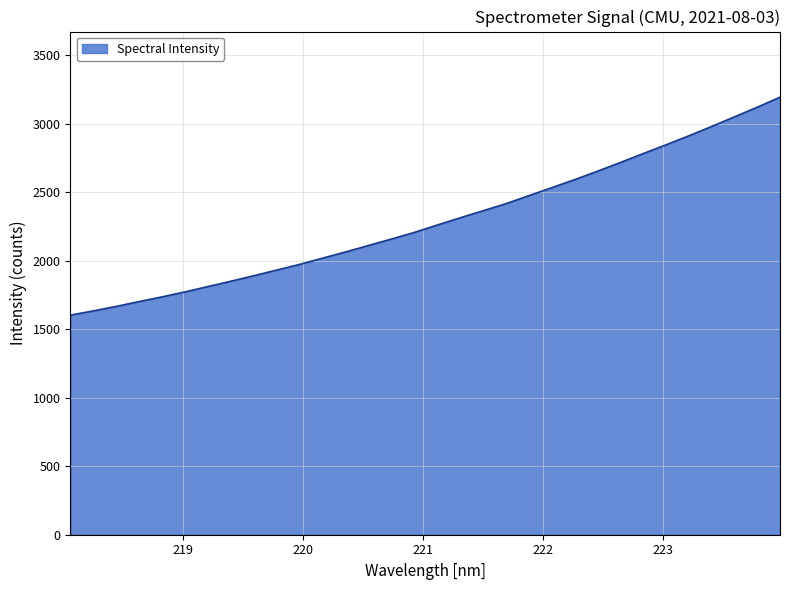

Reading left to right, list all the values displayed in this chart.

1603.6	1634.3	1667.1	1702.7	1736.7	1773.1	1811.9	1850.9	1890.9	1932.3	1973.7	2019.2	2064.1	2111.3	2158.4	2206.4	2260.5	2313.1	2364.6	2416.0	2474.7	2532.7	2591.6	2653.0	2716.6	2781.8	2846.0	2911.7	2980.1	3050.5	3121.2	3194.6